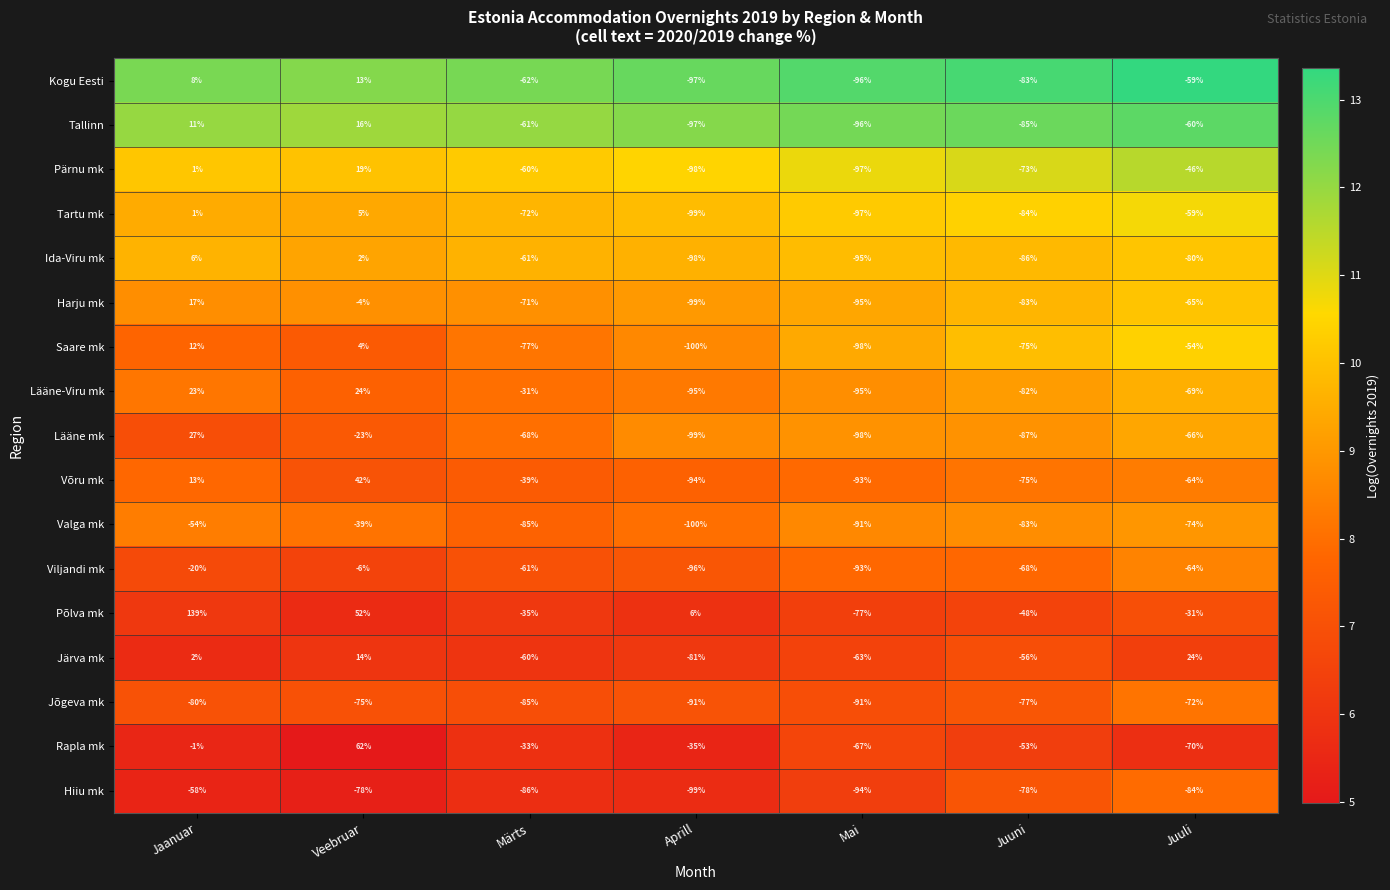

The value of Järva mk at Juuli is 24. True or false?

True